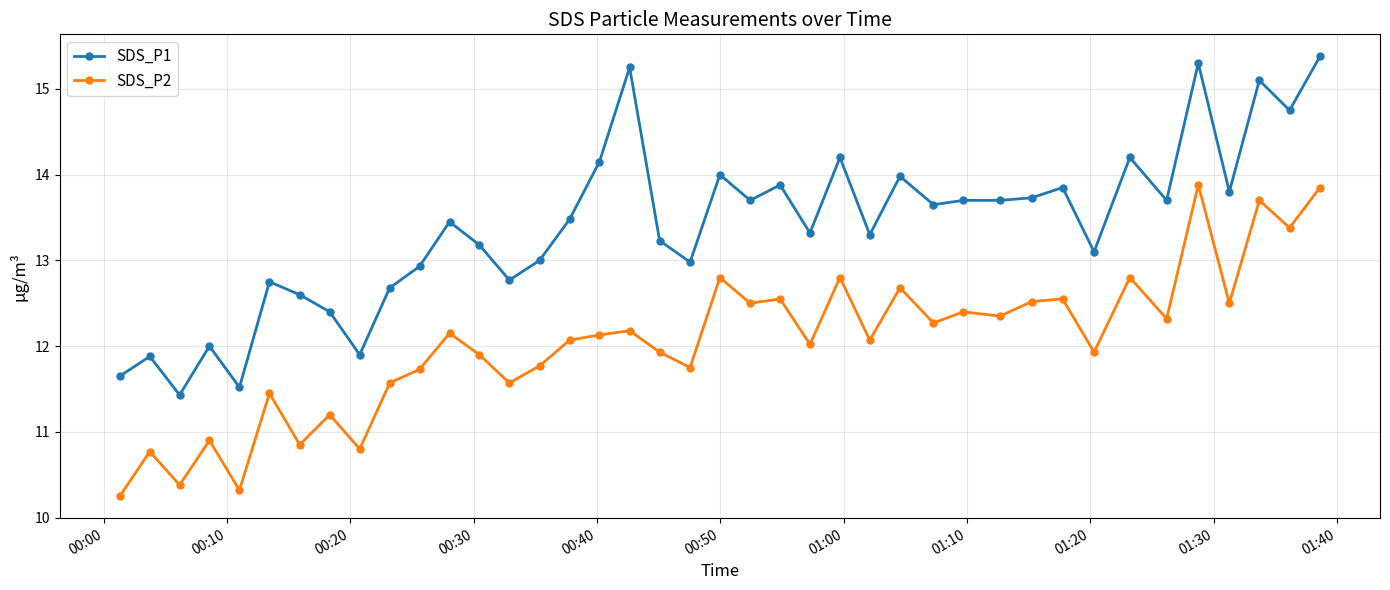

What are all the series names shown in the legend?

SDS_P1, SDS_P2